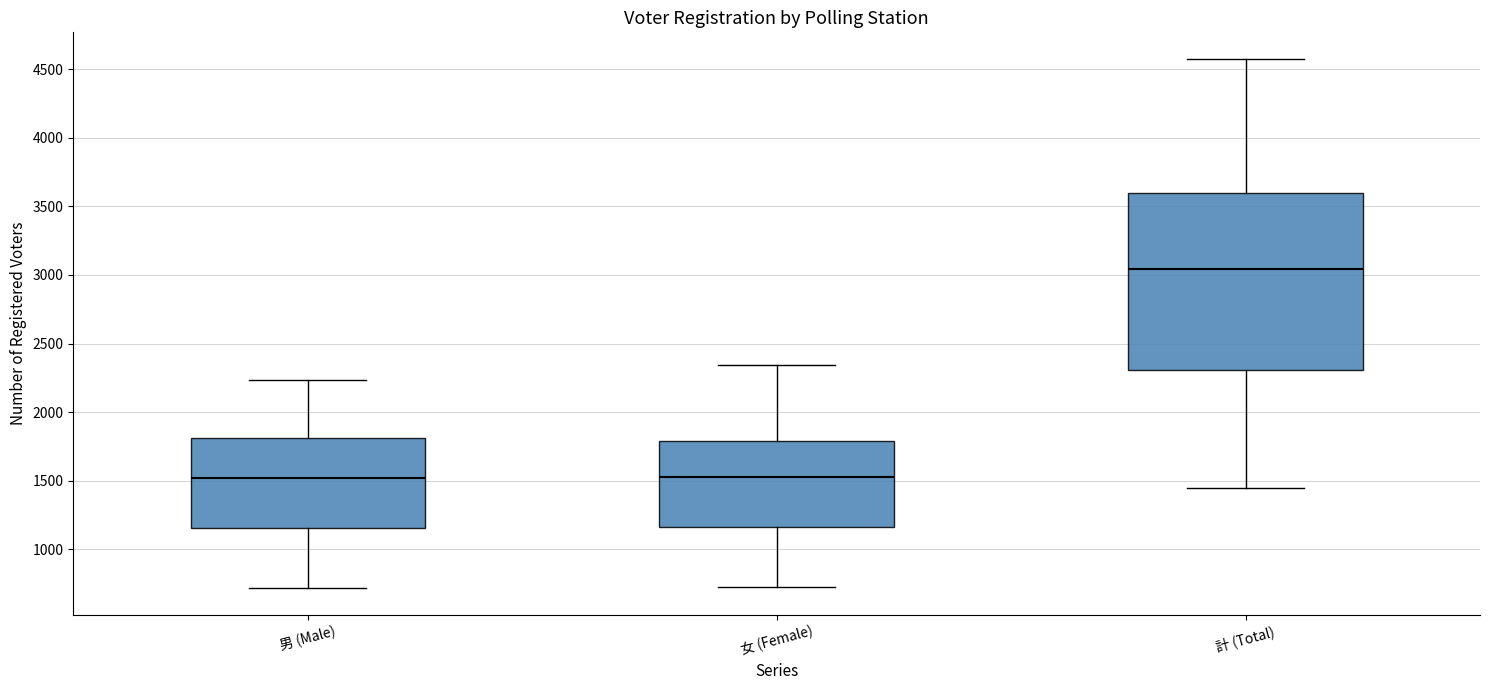

Reading left to right, transcribe this box plot: for each box, give where its median line is, the range the box spans, and where its two whiskers end, as read against the y-axis. The values are not printed on the chart, so give them approximately, as read against the axis.

男 (Male): median 1500, box 1150 to 1800, whiskers 700 to 2250
女 (Female): median 1550, box 1150 to 1800, whiskers 750 to 2350
計 (Total): median 3050, box 2300 to 3600, whiskers 1450 to 4600